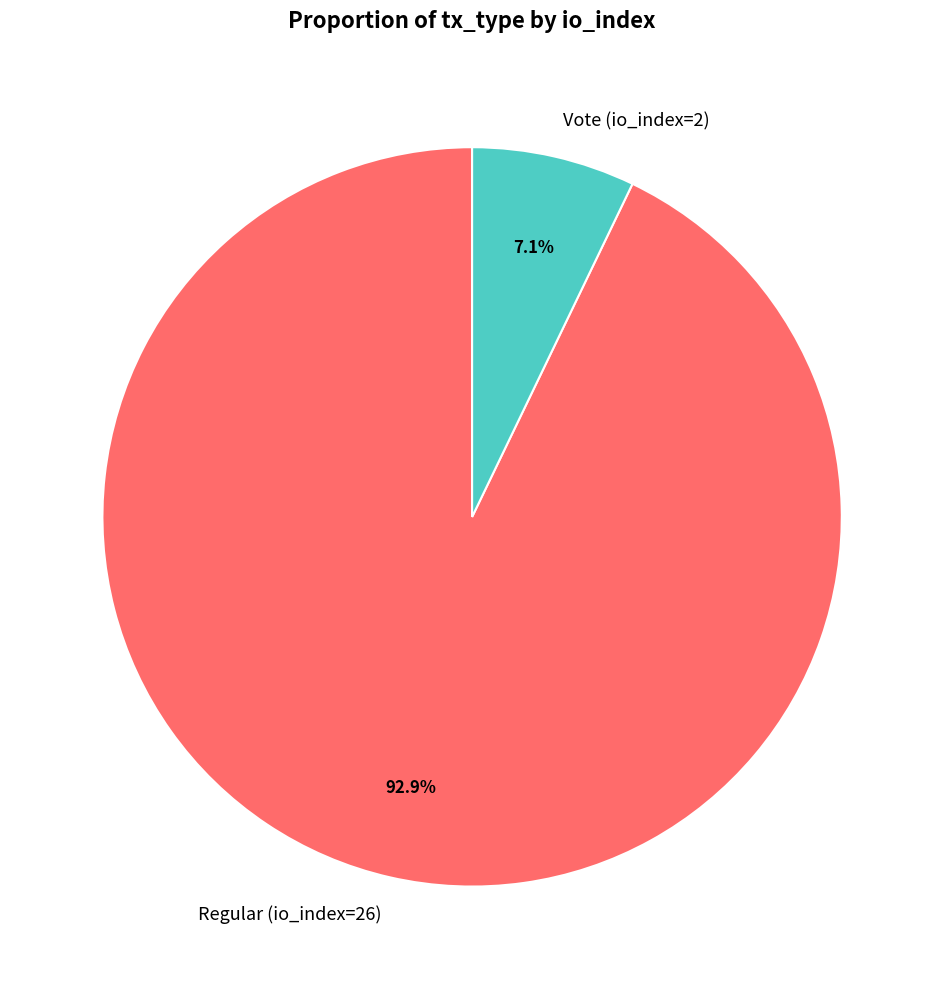

Between Vote (io_index=2) and Regular (io_index=26), which is larger?

Regular (io_index=26)